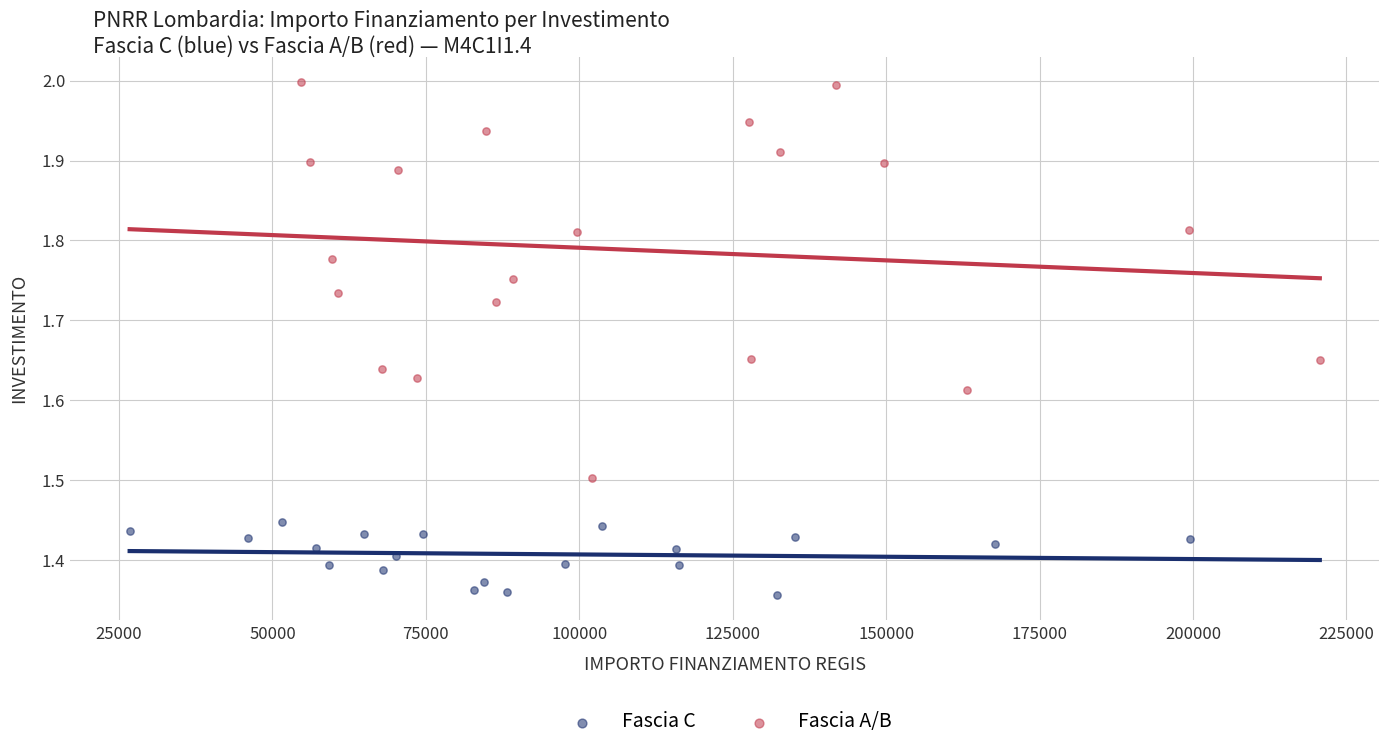

Which series has the widest spread of Y values?

Fascia A/B